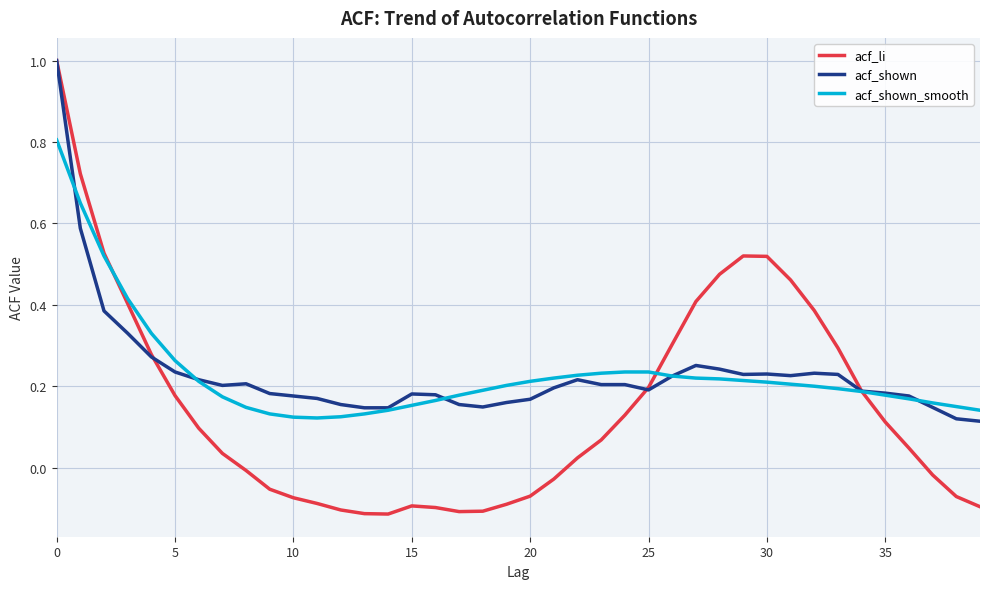

What is the maximum value shown in the chart?

1.0